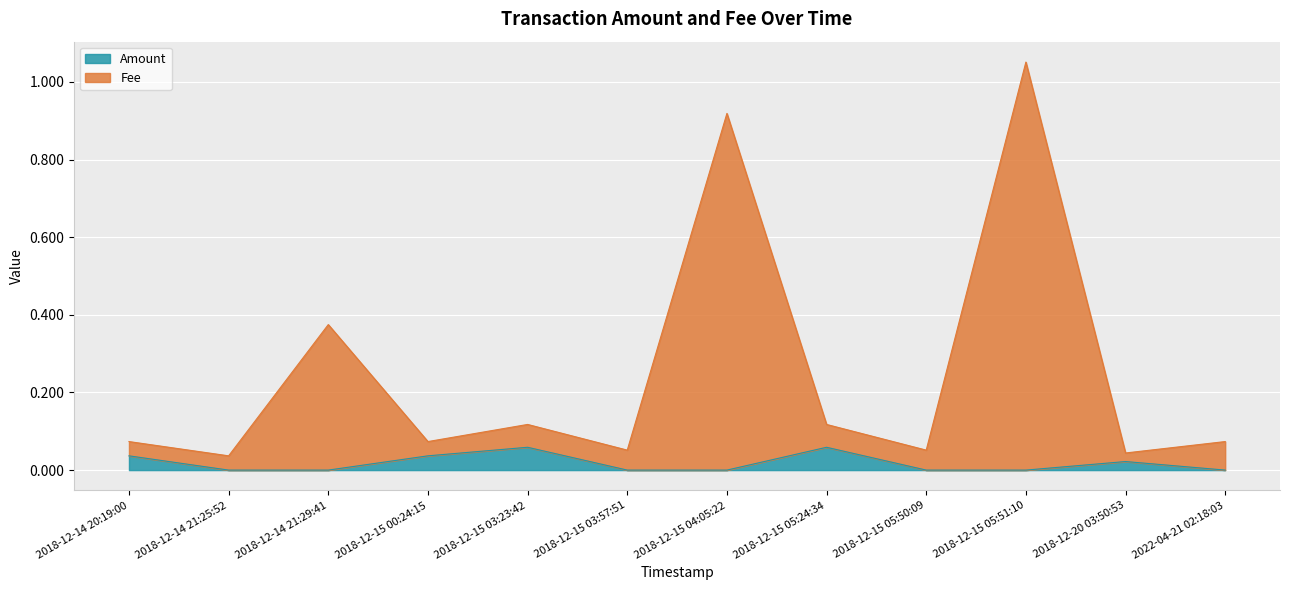

The Fee series shows 0.0 at 2022-04-21 02:18:03. True or false?

False